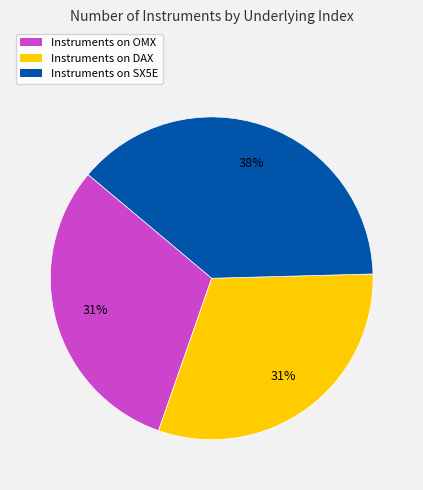

To the nearest percent, what is the average slice percentage?

33%